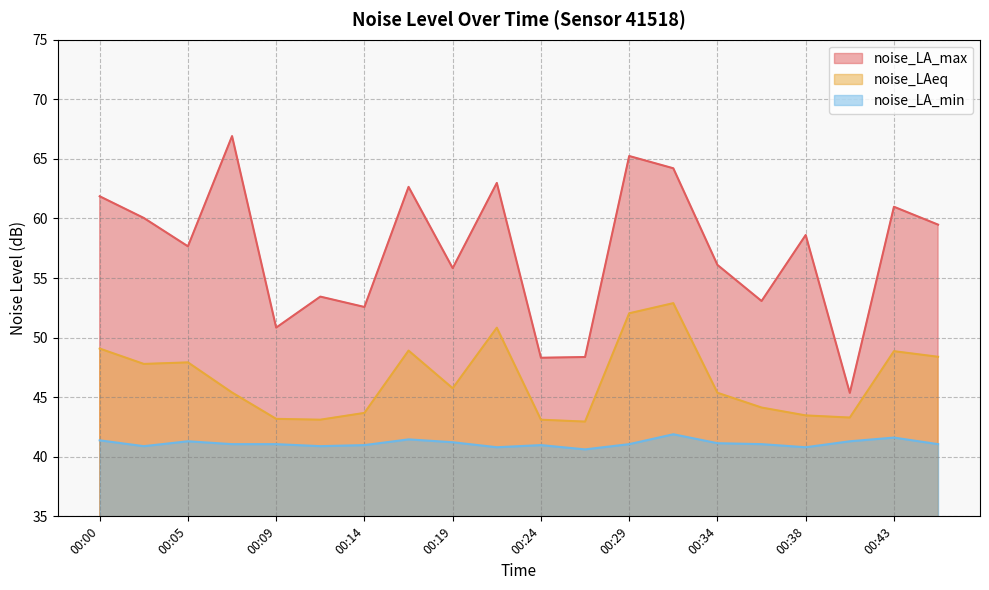

How many data points does each series have?

20